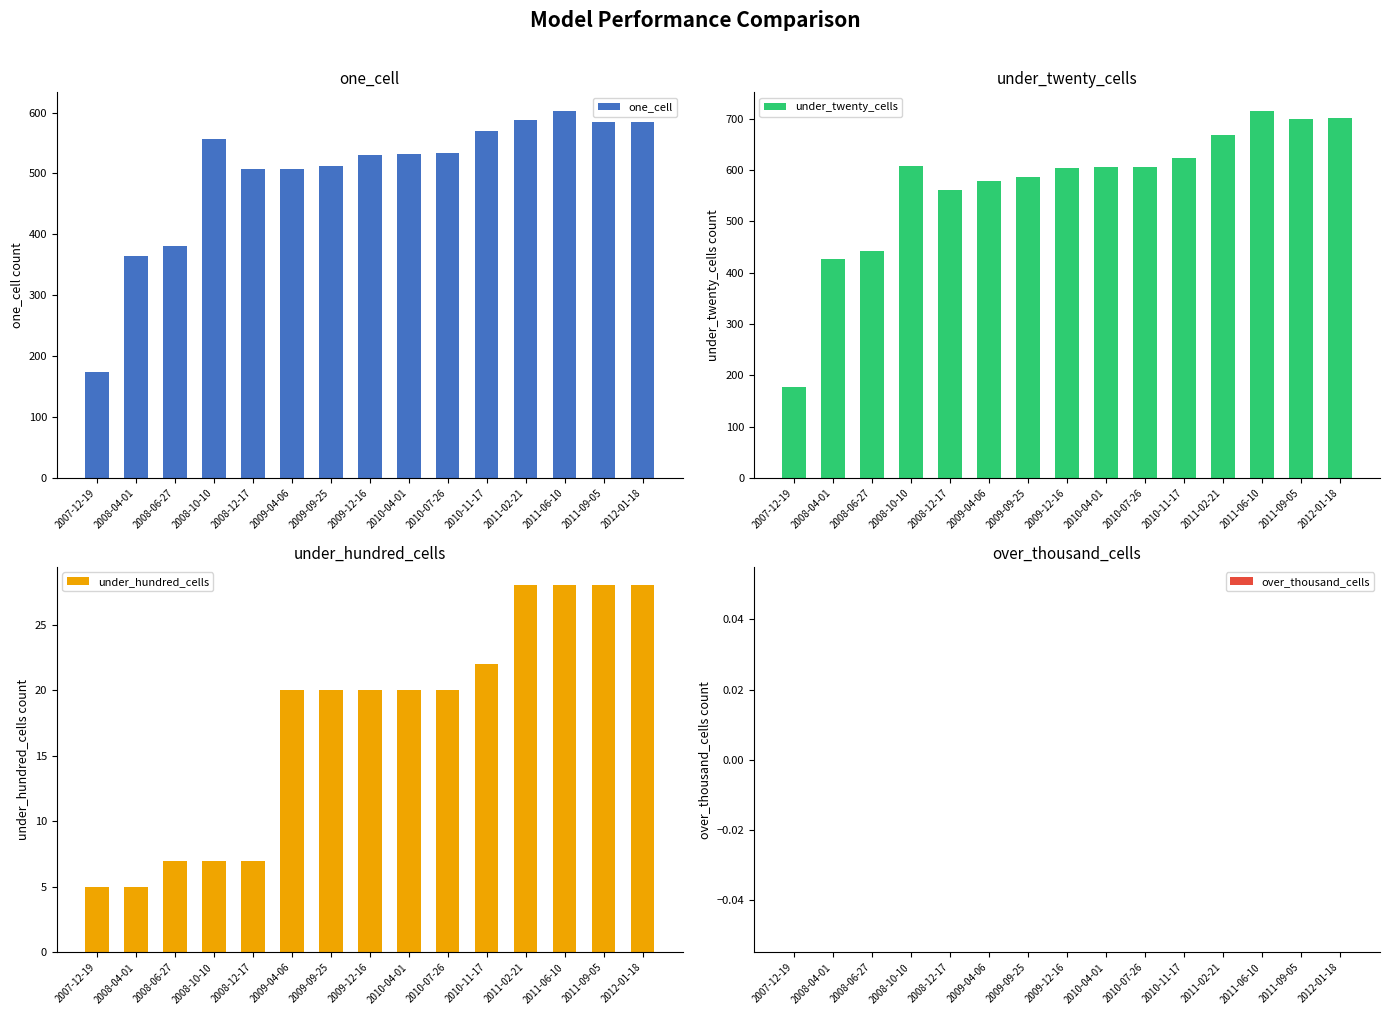

Which category has the lowest value in the one_cell series?

2007-12-19